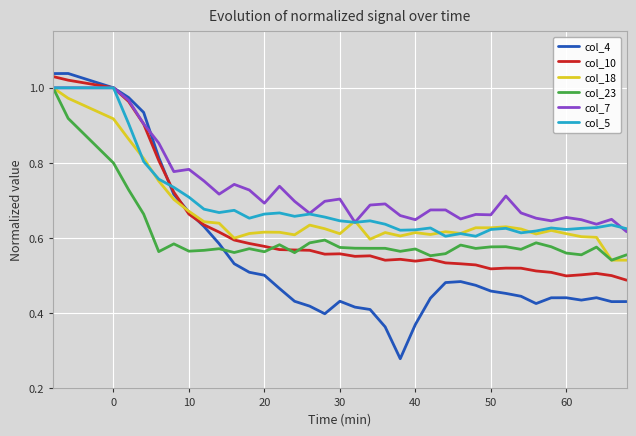

Which series has the largest total across all categories?

col_7